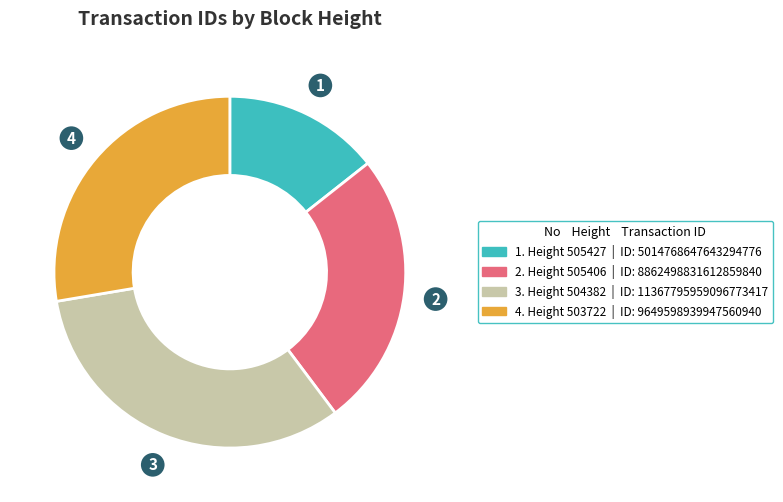

Is there any slice that represents more than half of the pie?

No